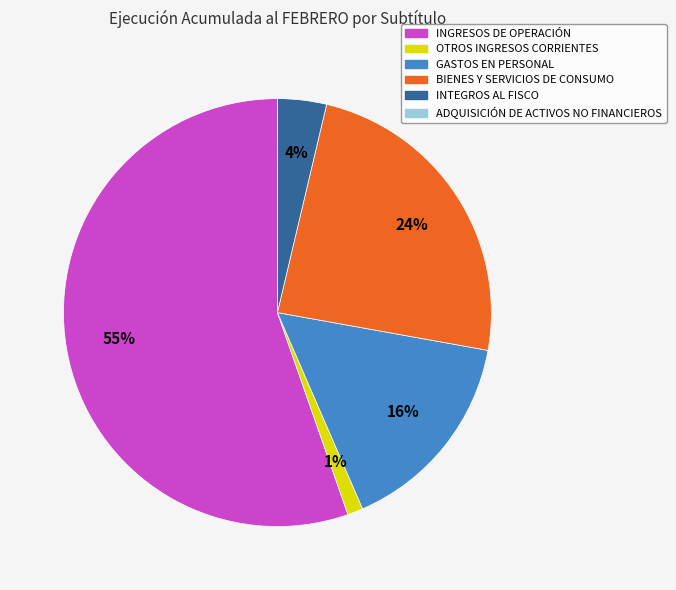

Do BIENES Y SERVICIOS DE CONSUMO and INGRESOS DE OPERACIÓN together represent more than half of the pie?

Yes